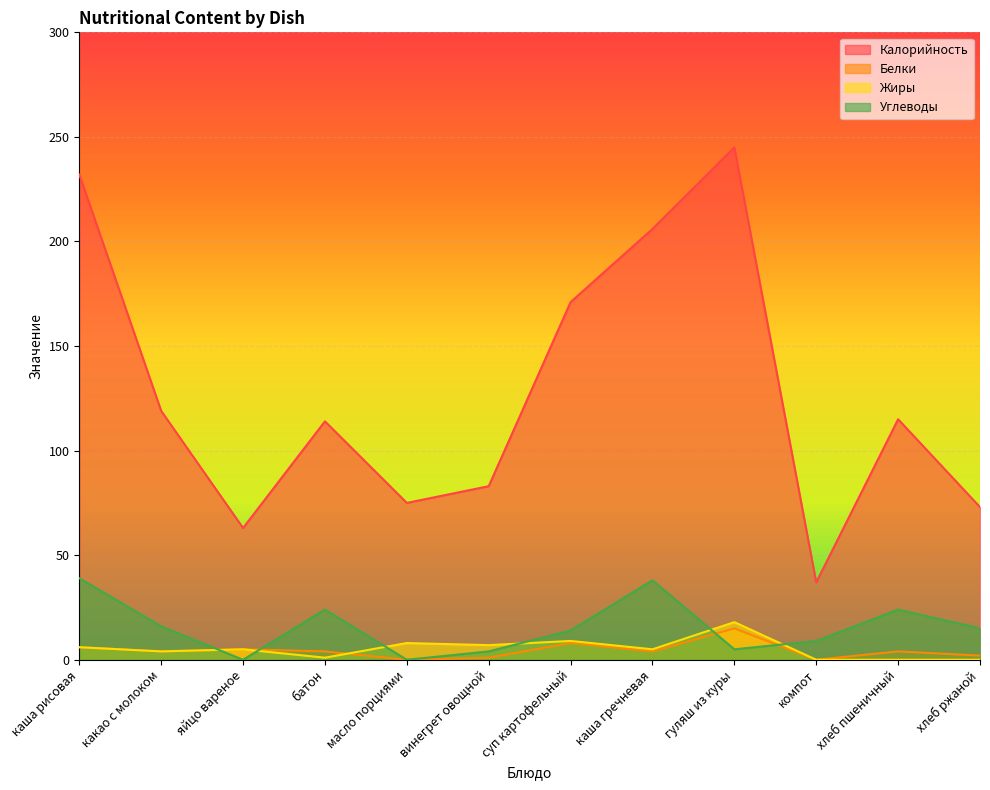

Is the value of Белки at винегрет овощной greater than the value of Калорийность at какао с молоком?

No